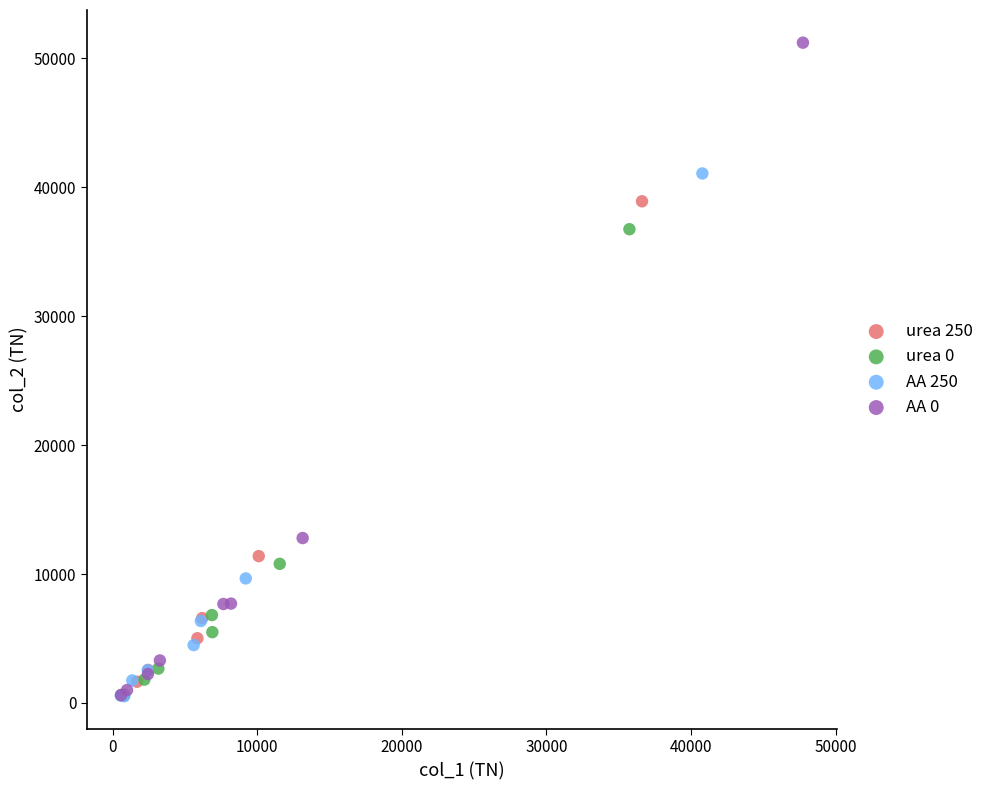

Which series has the largest Y range (max minus min)?

AA 0